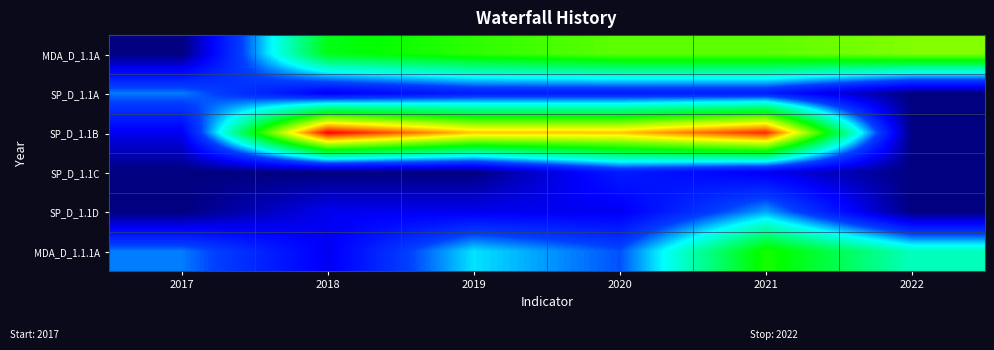

Which category has the highest value across all series?

2018